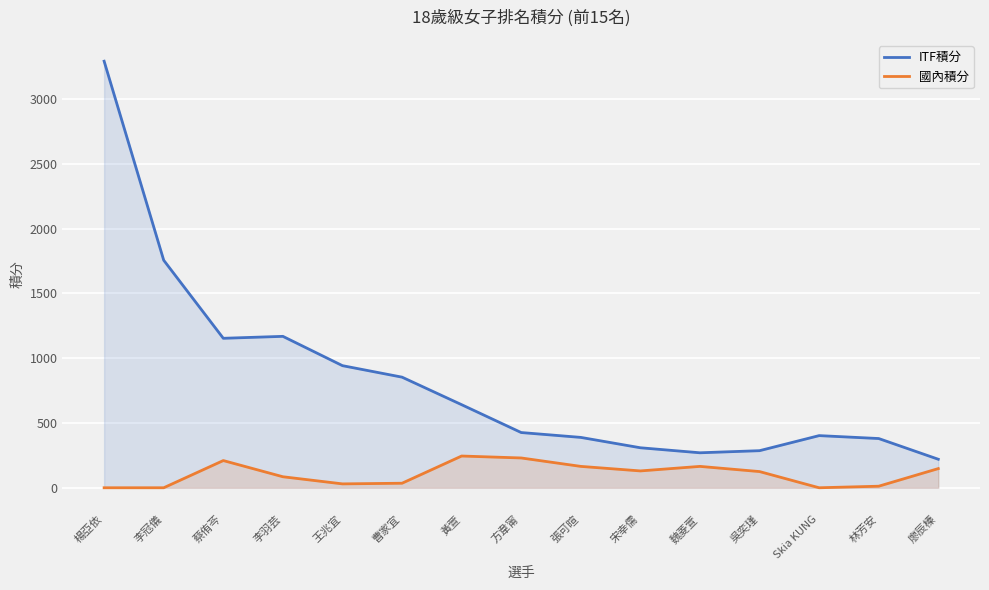

True or false: 國內積分 and ITF積分 intersect in this chart.

False